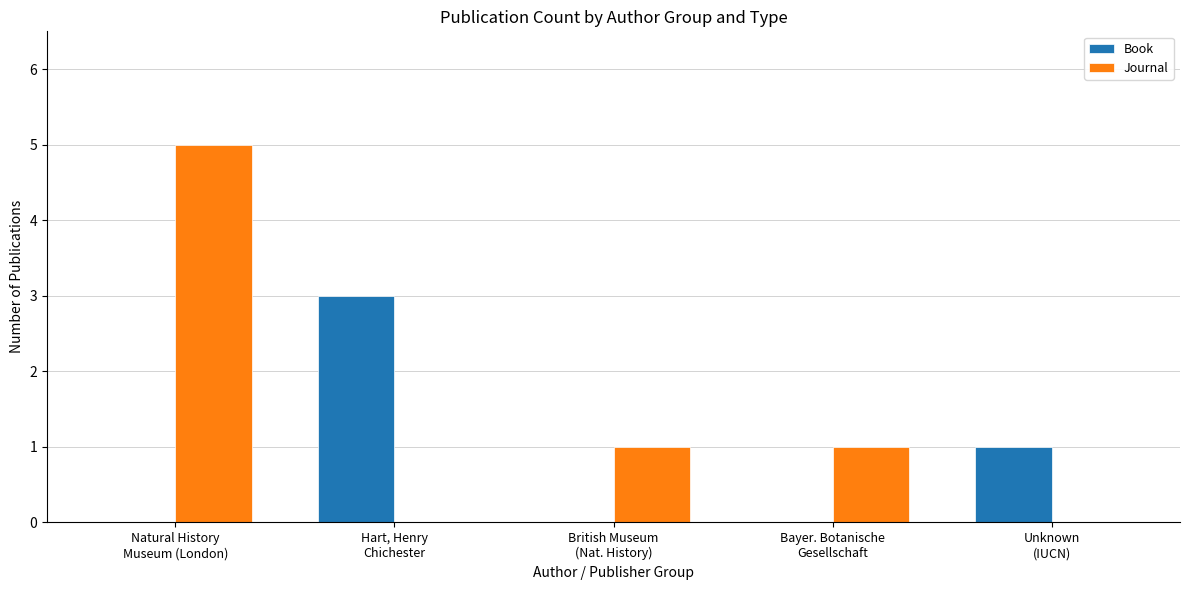

What is the approximate value of Journal at British Museum
(Nat. History)?

1